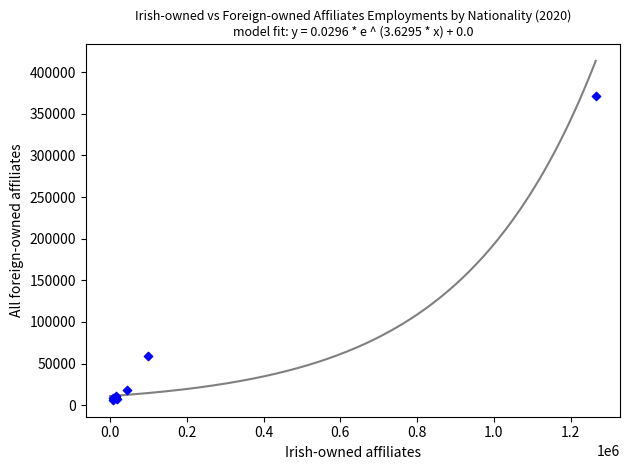

What Y value in the scatter plot is closest to 188841?

59402